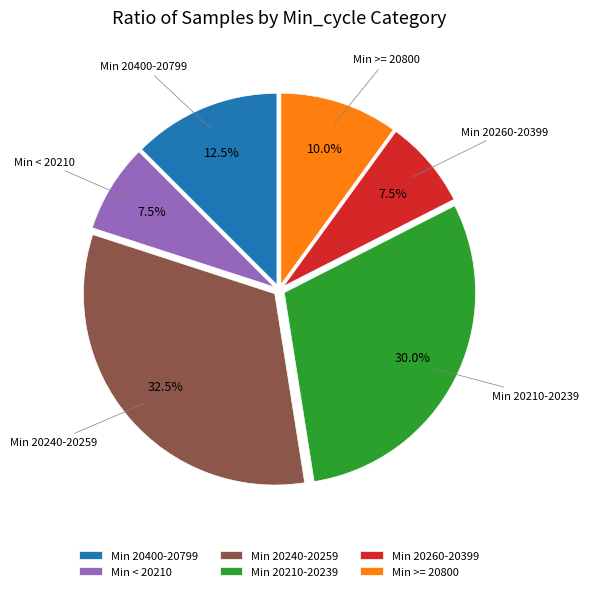

Which category has the biggest portion of the pie?

Min 20240-20259